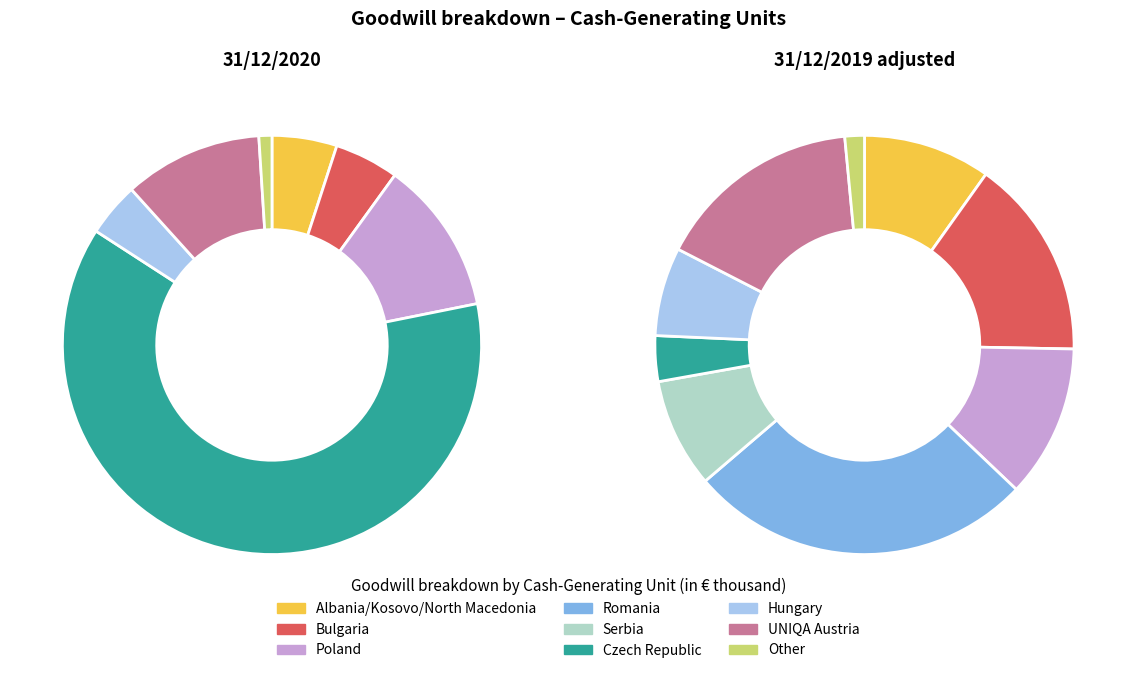

Which slice represents more than half of the pie?

Czech Republic